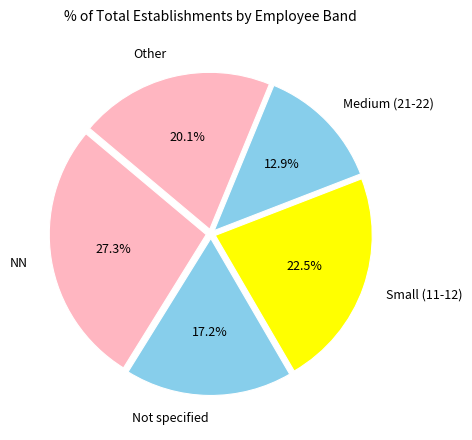

Which slice is the smallest?

Medium (21-22)